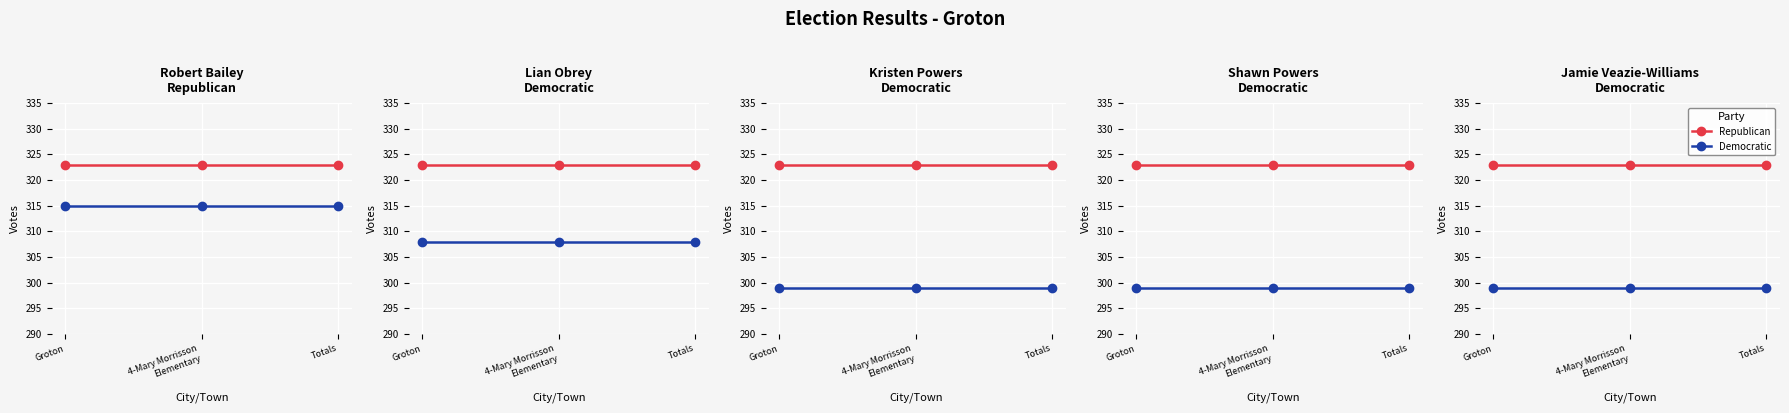

Is the value of Republican at Groton greater than the value of Democratic at Groton?

Yes